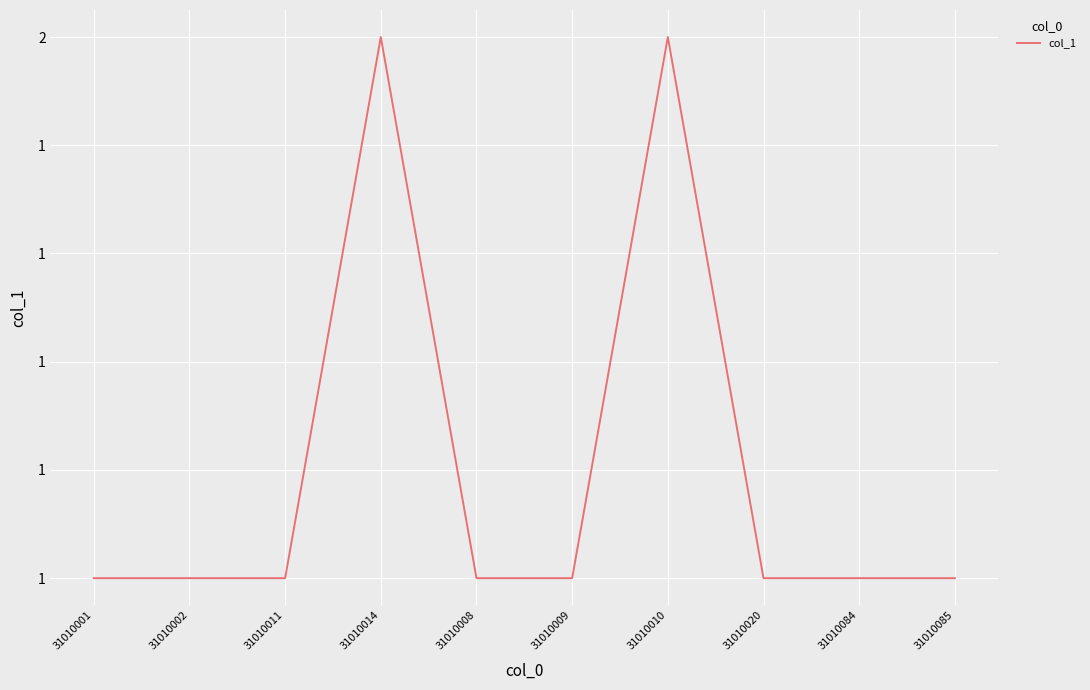

Reading right to left, extract all data points from this chart.

31010085=1	31010084=1	31010020=1	31010010=2	31010009=1	31010008=1	31010014=2	31010011=1	31010002=1	31010001=1